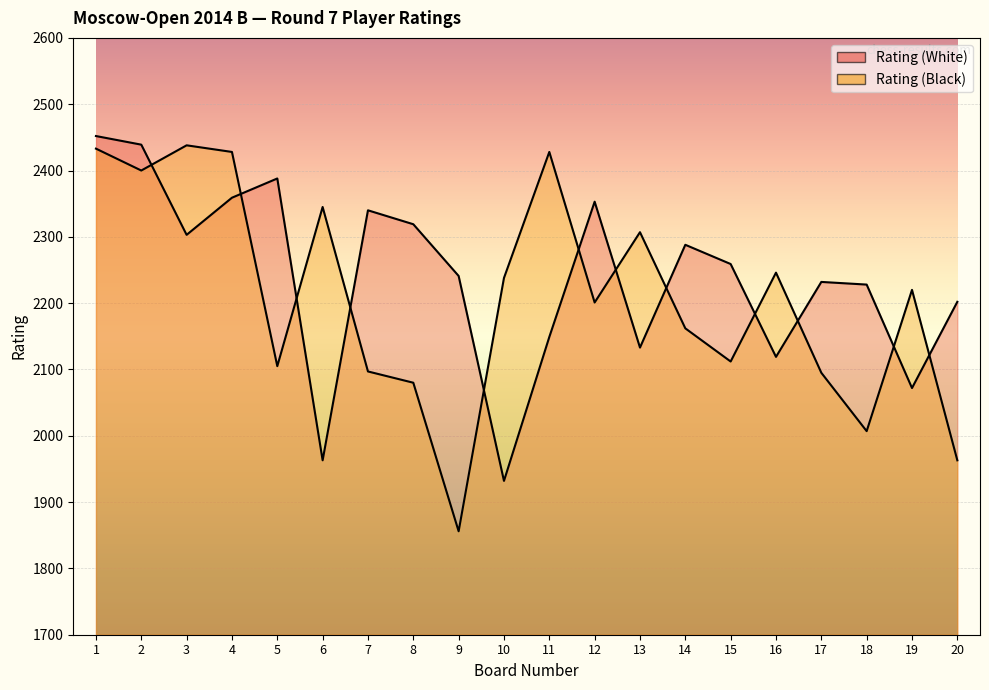

Is the value of Rating (Black) at 4 greater than the value of Rating (White) at 12?

Yes